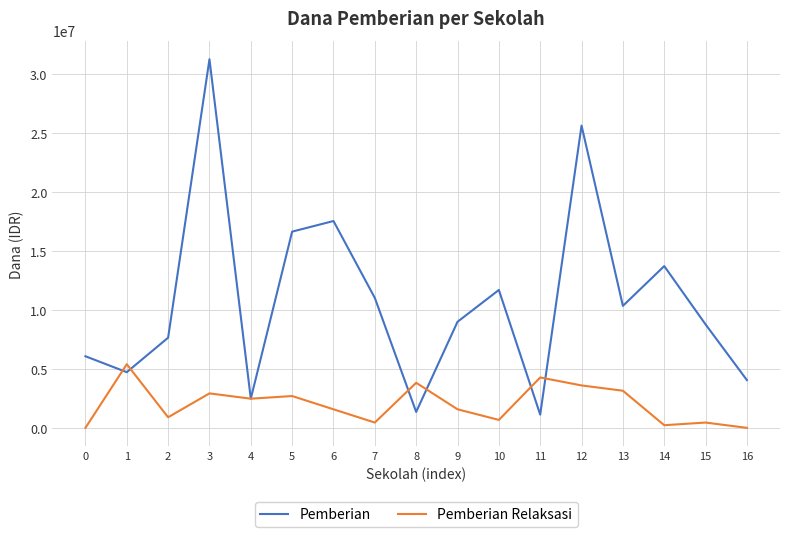

At 12, list the series in order from smallest to largest.

Pemberian Relaksasi, Pemberian